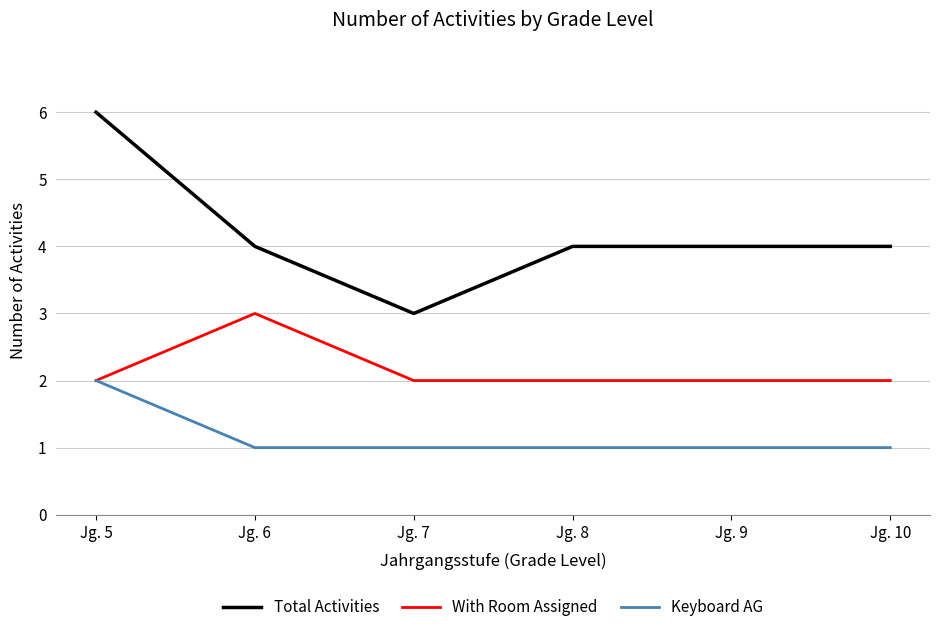

The value of With Room Assigned at Jg. 7 is 2. True or false?

True